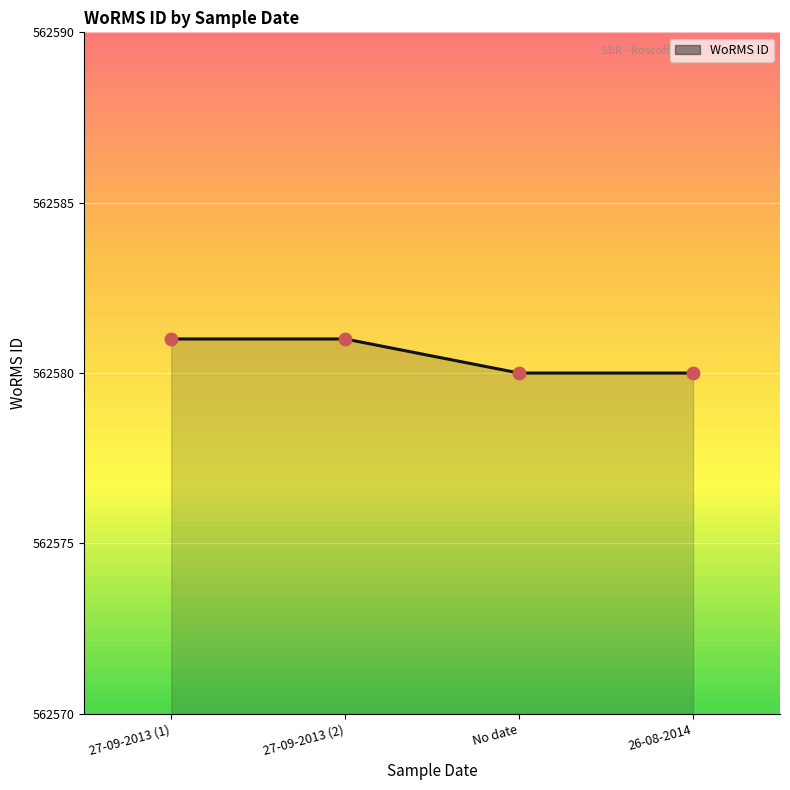

Approximately how many times larger is the value at 26-08-2014 compared to 27-09-2013 (2)?

1.0